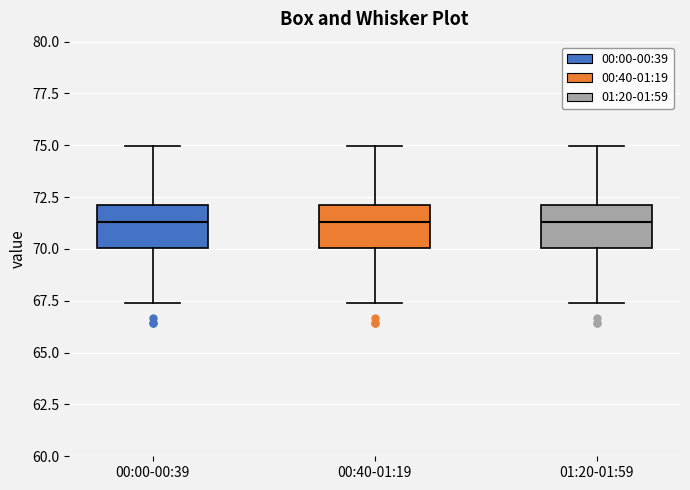

Reading left to right, transcribe this box plot: for each box, give where its median line is, the range the box spans, and where its two whiskers end, as read against the y-axis. The values are not printed on the chart, so give them approximately, as read against the axis.

00:00-00:39: median 71.5, box 70.0 to 72.0, whiskers 67.5 to 75.0
00:40-01:19: median 71.5, box 70.0 to 72.0, whiskers 67.5 to 75.0
01:20-01:59: median 71.5, box 70.0 to 72.0, whiskers 67.5 to 75.0